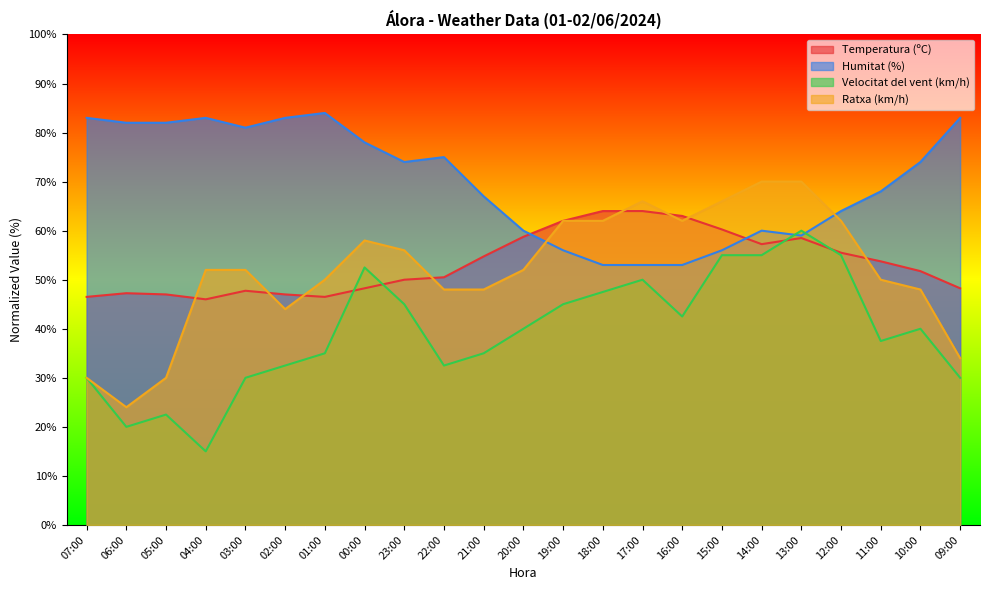

At how many categories does at least one series exceed 80?

8